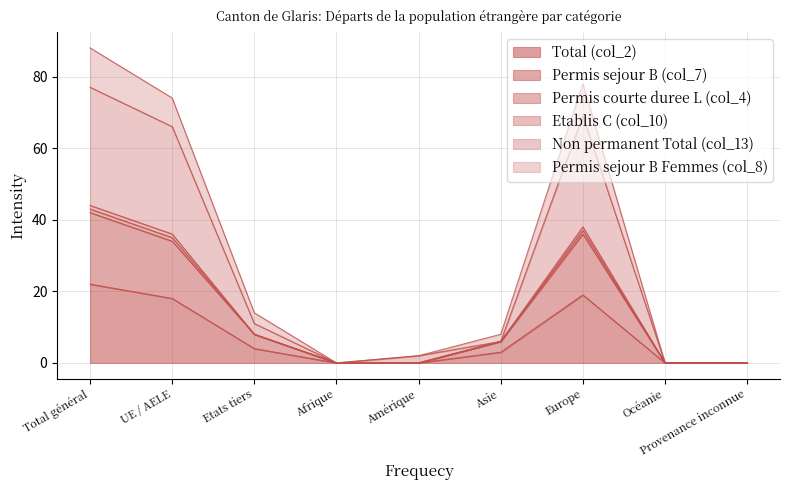

What are all the series names shown in the legend?

Total (col_2), Permis sejour B (col_7), Permis courte duree L (col_4), Etablis C (col_10), Non permanent Total (col_13), Permis sejour B Femmes (col_8)